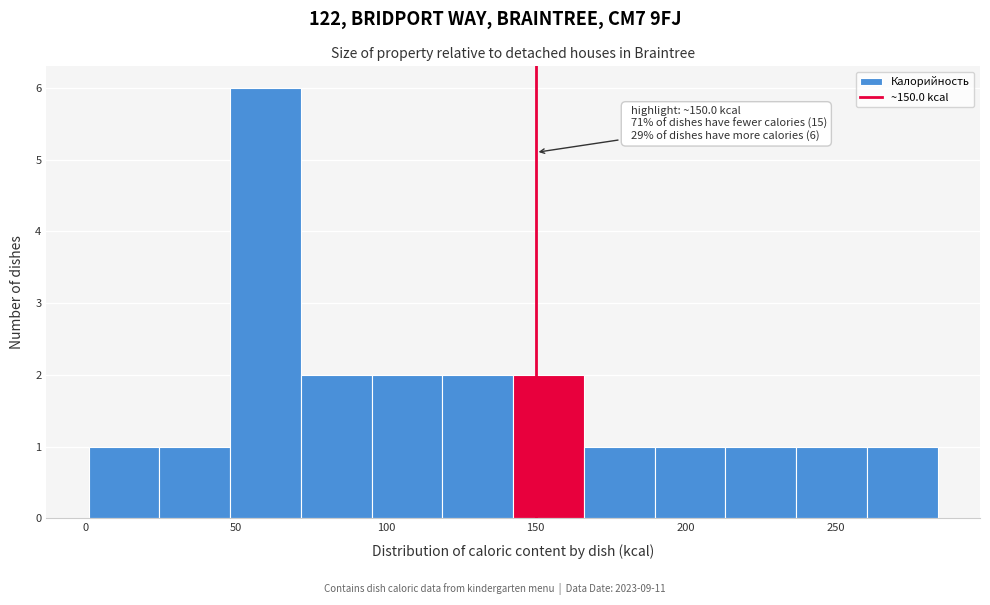

Which range on the x-axis has the tallest bar?

50 to 70